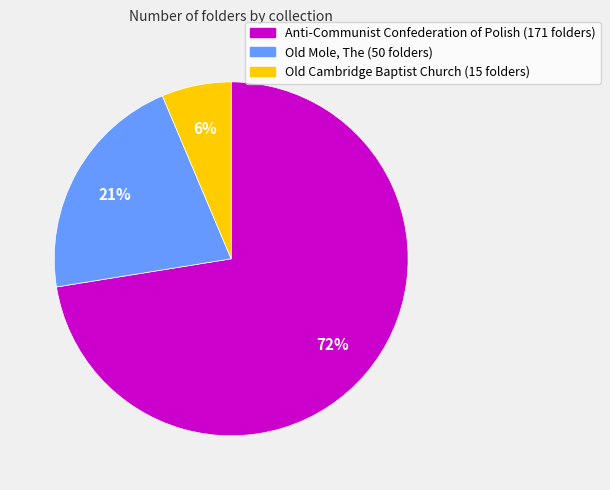

True or false: Old Mole, The accounts for 21% of the total.

True